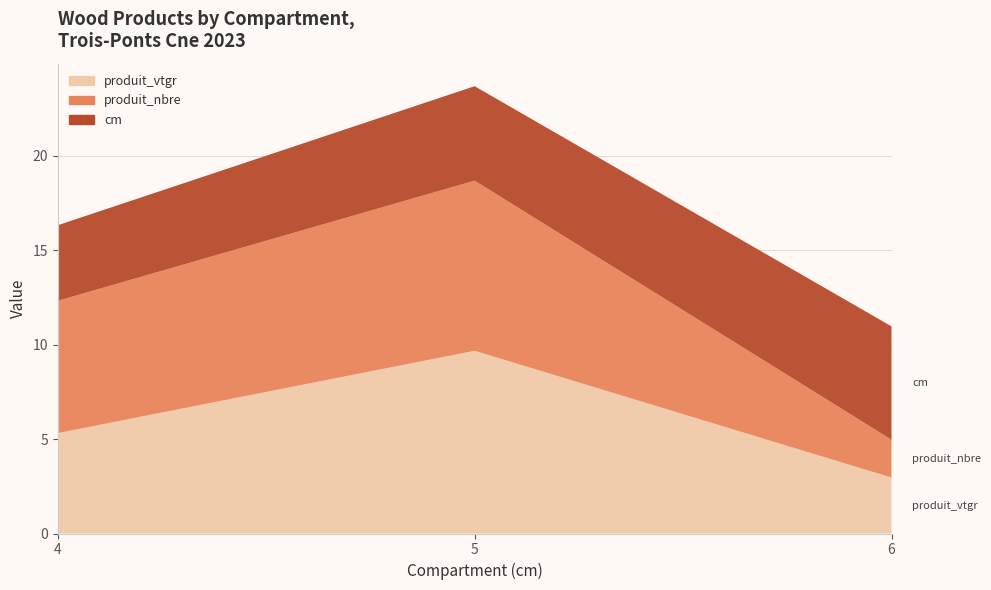

Reading left to right, list all the values displayed in this chart.

cm: 4.0	5.0	6.0
produit_nbre: 7.0	9.0	2.0
produit_vtgr: 5.3	9.7	3.0